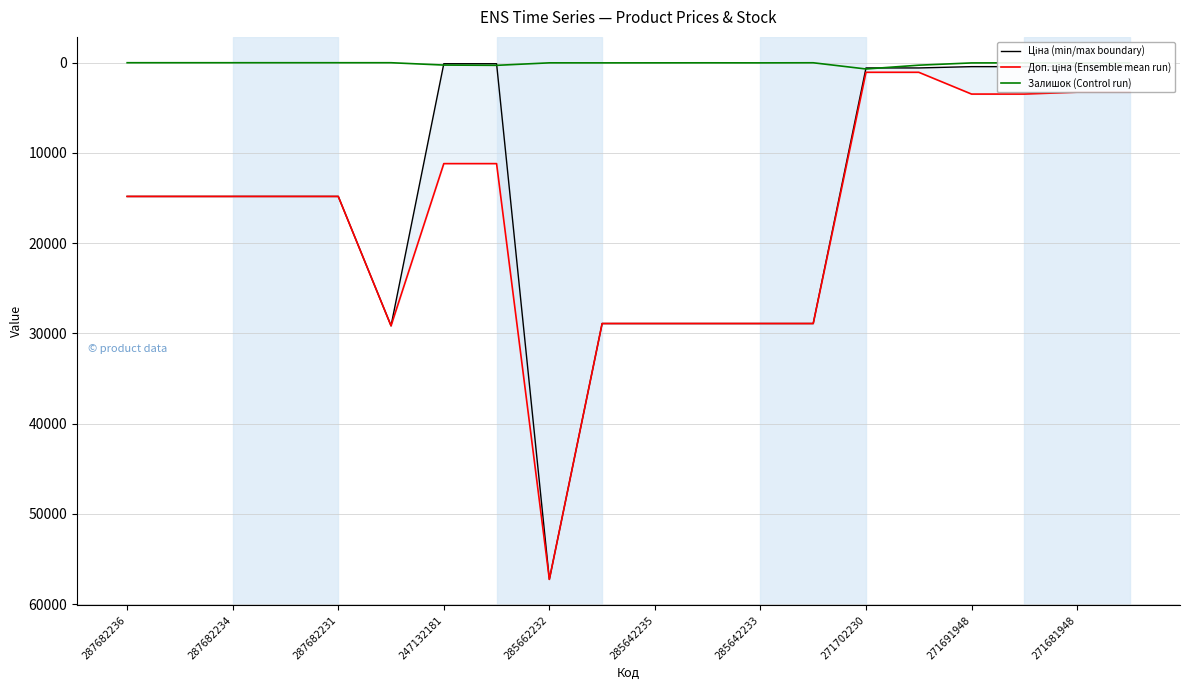

Is it true that Ціна (min/max boundary) equals 5091.3 at 287682234?

False